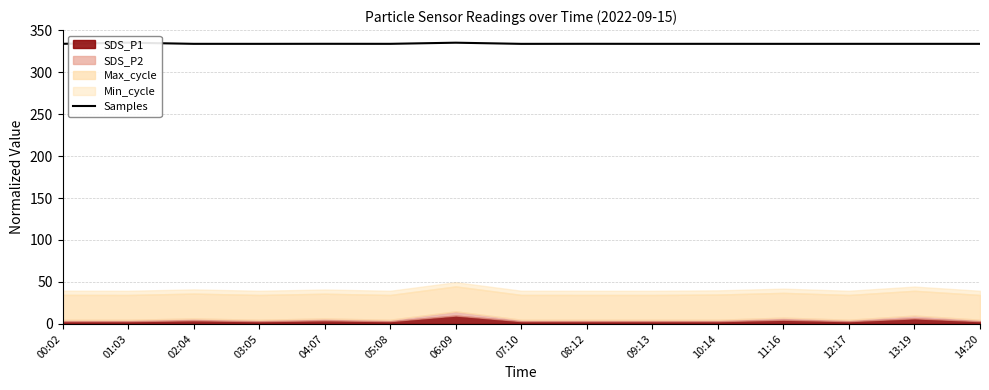

What is the label of the 6th point from the right?

09:13